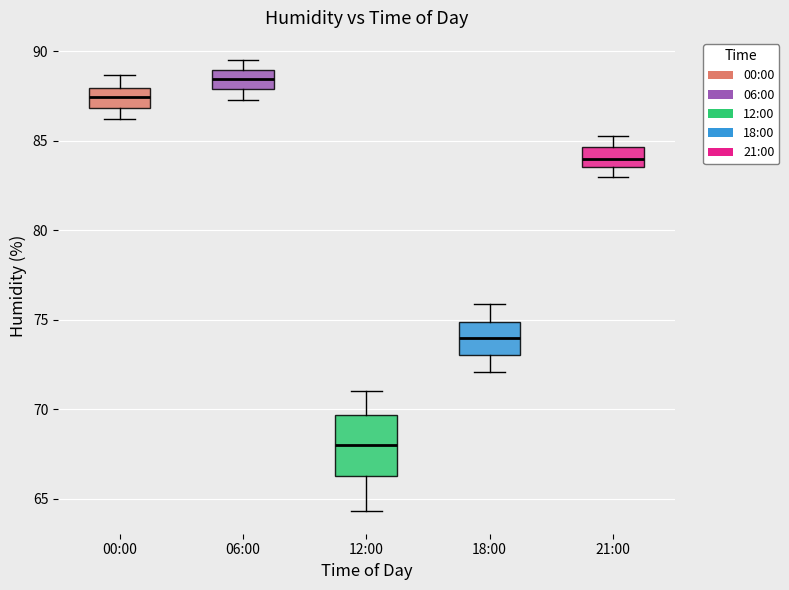

Where does the upper whisker of the box for 00:00 end on the y-axis? The values are not printed on the chart, so give them approximately, as read against the axis.

88.5